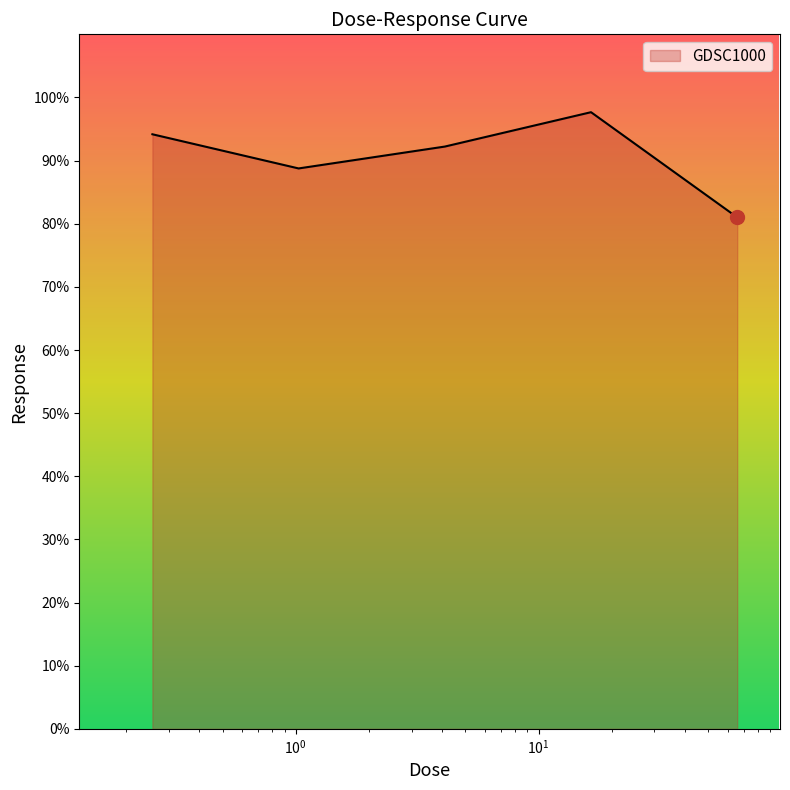

True or false: the data has more than 1 interior local peaks.

False